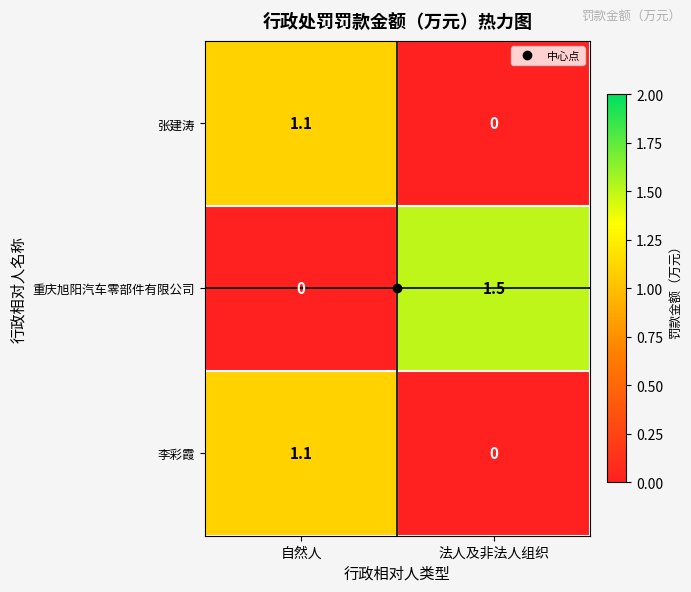

Count the number of data series in this chart.

3